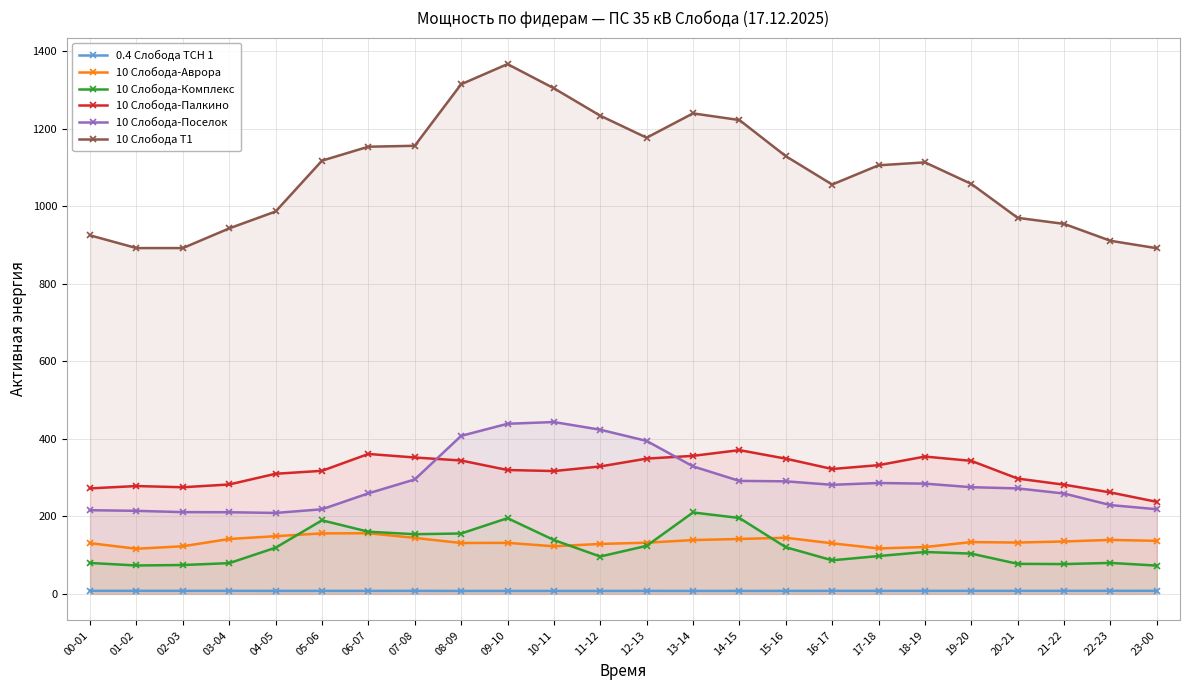

True or false: 10 Слобода-Комплекс and 0.4 Слобода ТСН 1 cross at least once.

False